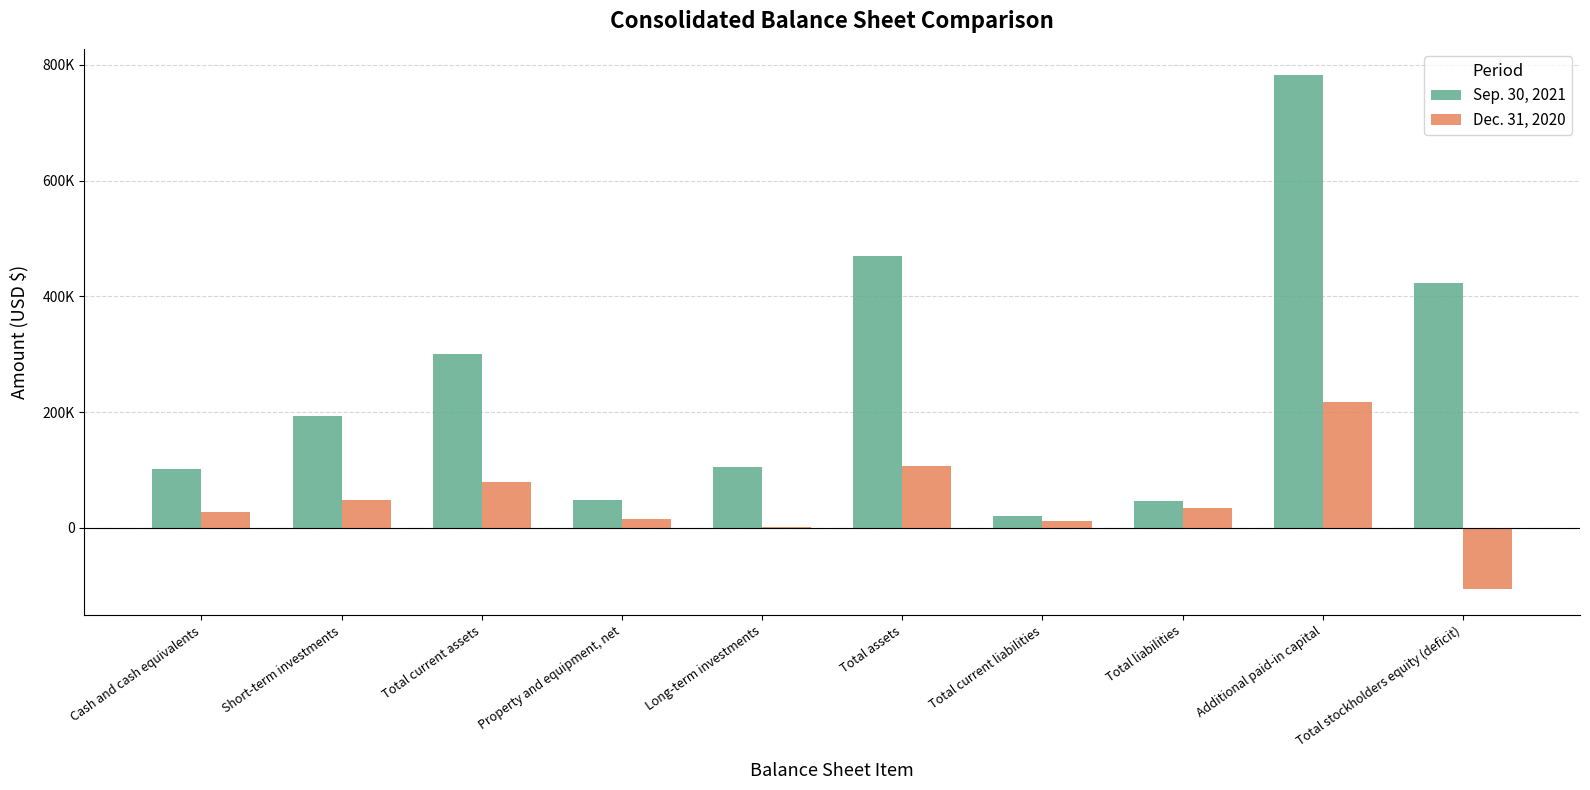

Which category has the highest value across all series?

Additional paid-in capital